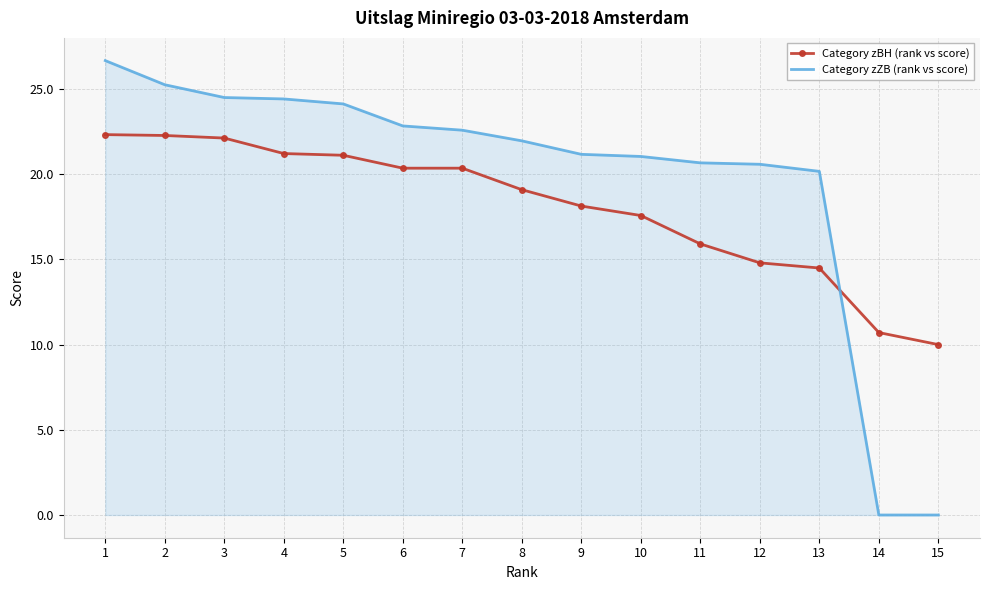

After their last crossing, which series has the higher values: Category zZB (rank vs score) or Category zBH (rank vs score)?

Category zBH (rank vs score)